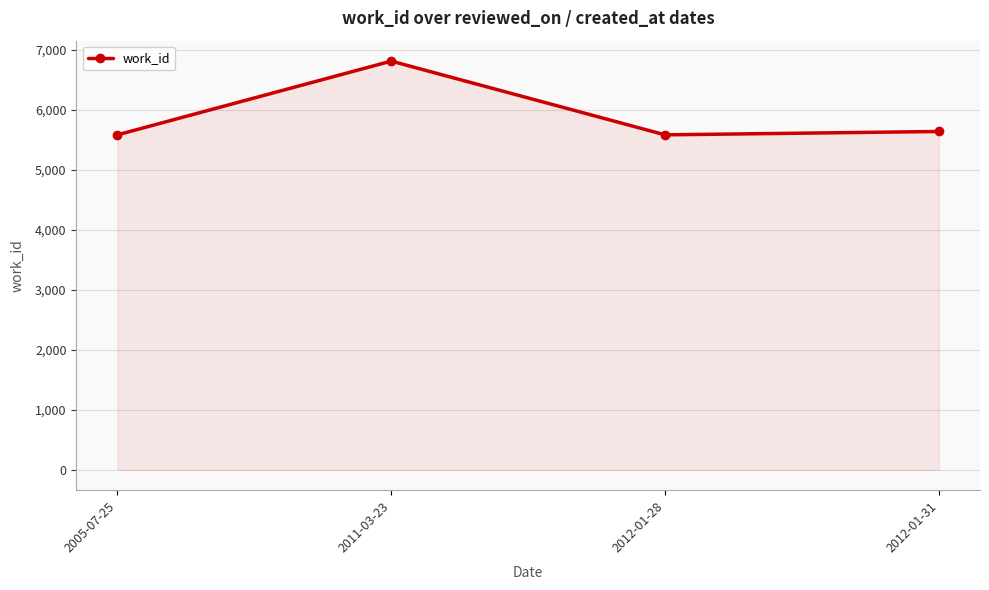

Approximately how many times larger is the value at 2012-01-31 compared to 2011-03-23?

0.8